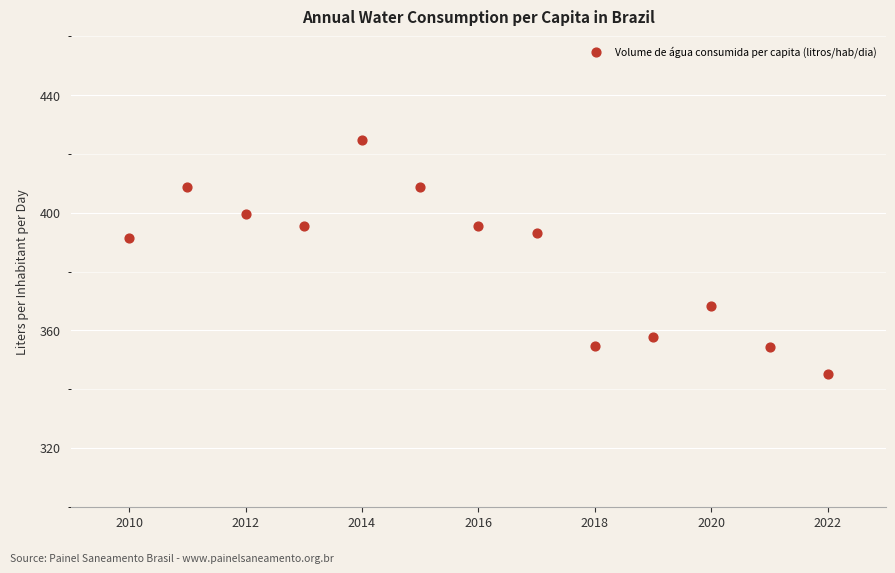

What is the range of Y values (max minus min)?

79.8